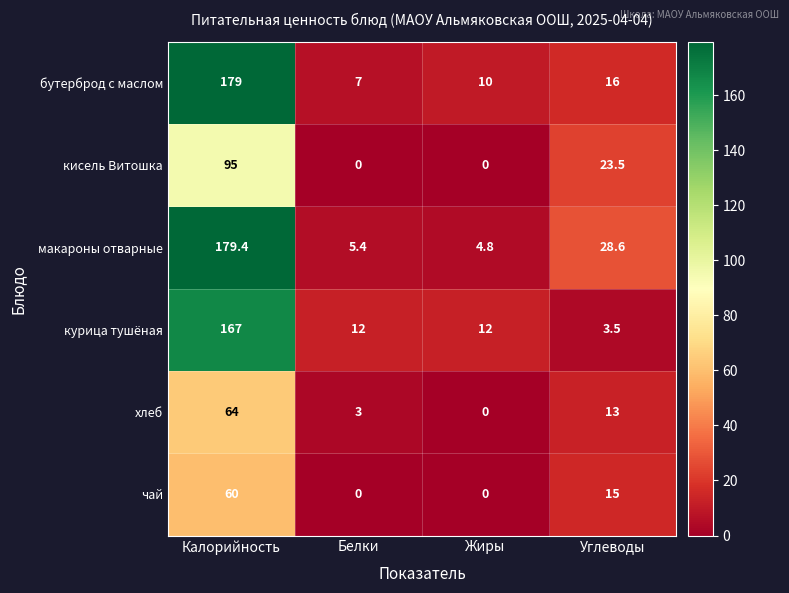

How many series are shown in this chart?

6